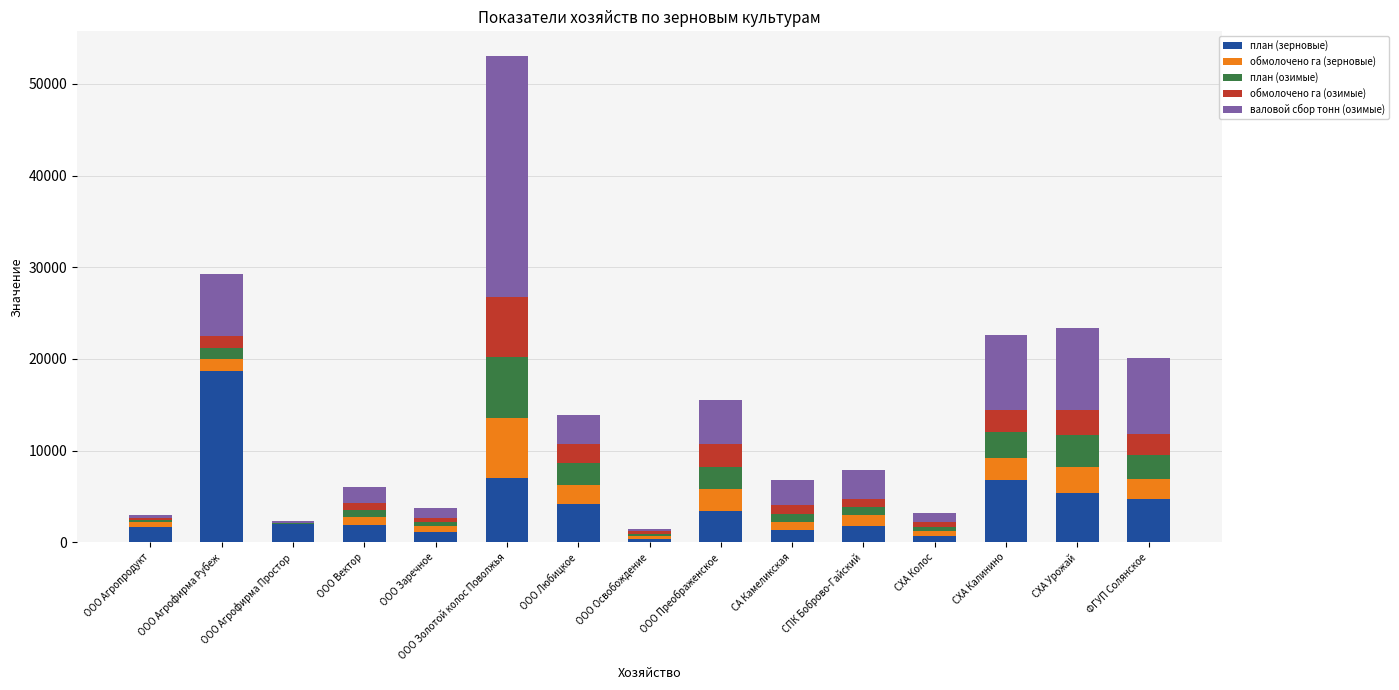

At which label does план (зерновые) reach its peak?

ООО Агрофирма Рубеж